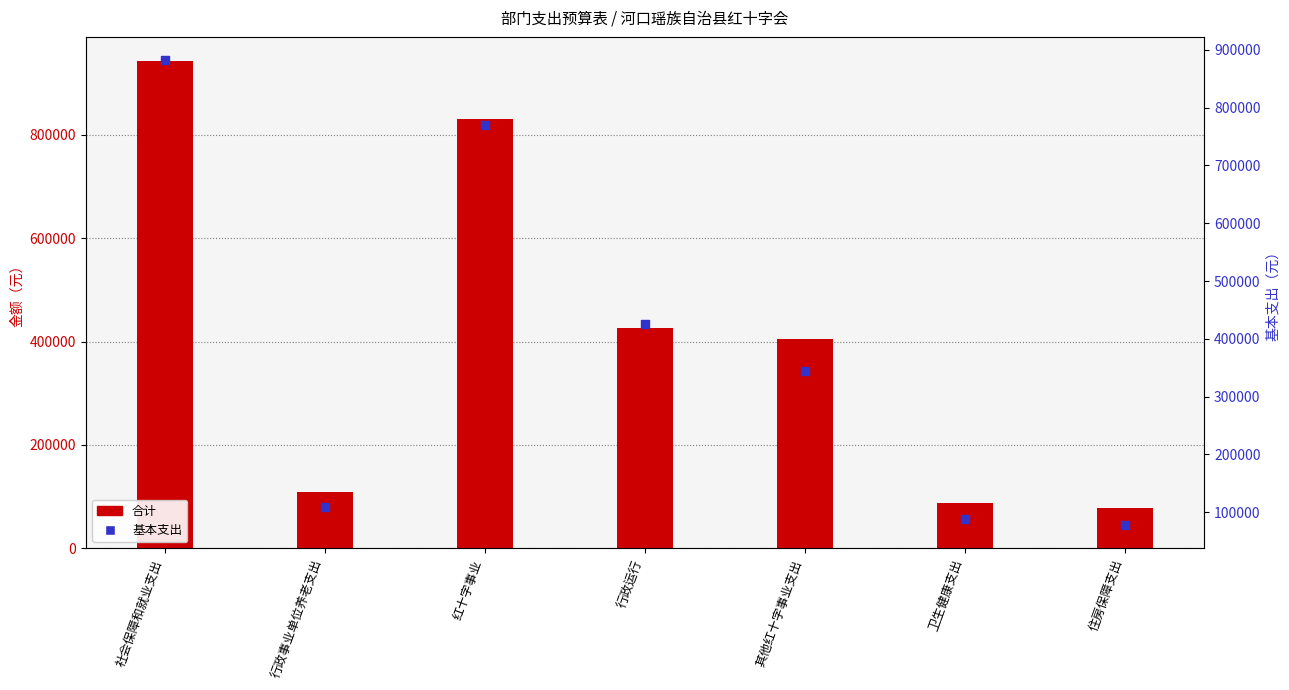

Which series has the largest total across all categories?

合计